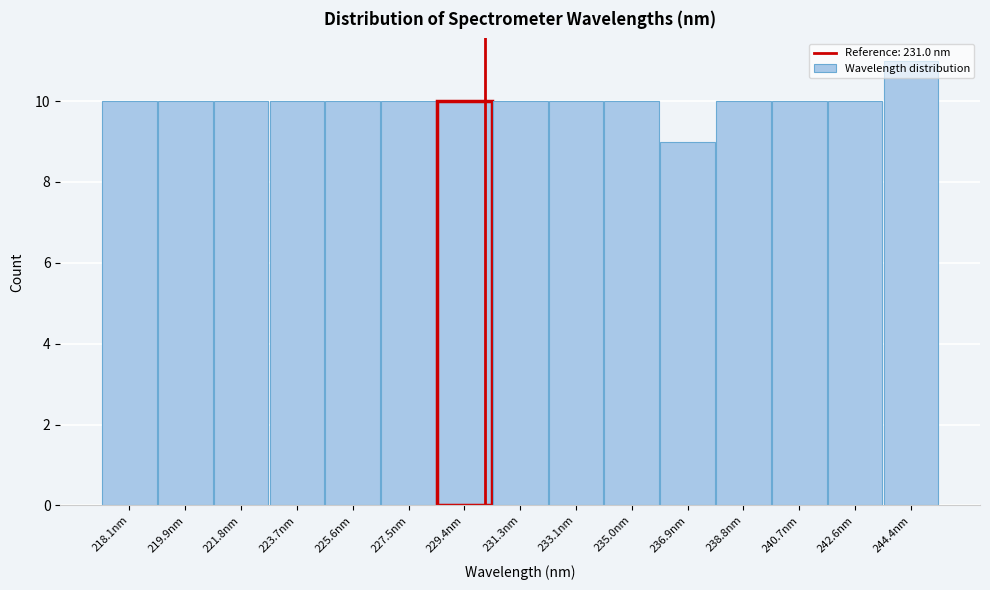

What is the value of the 8th bar from the left?

10